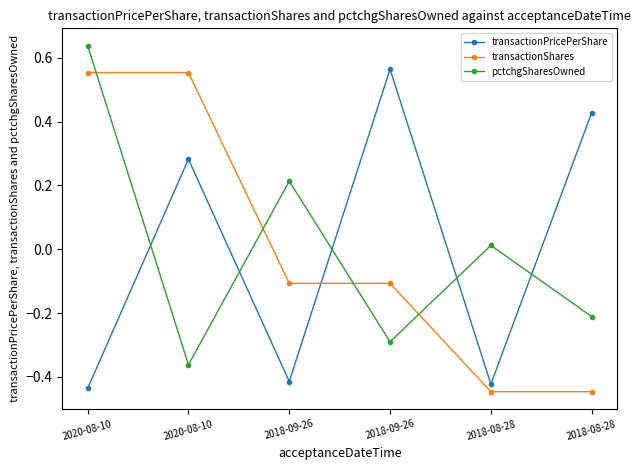

What is the spread (max minus min) of values at 2018-09-26?

0.6